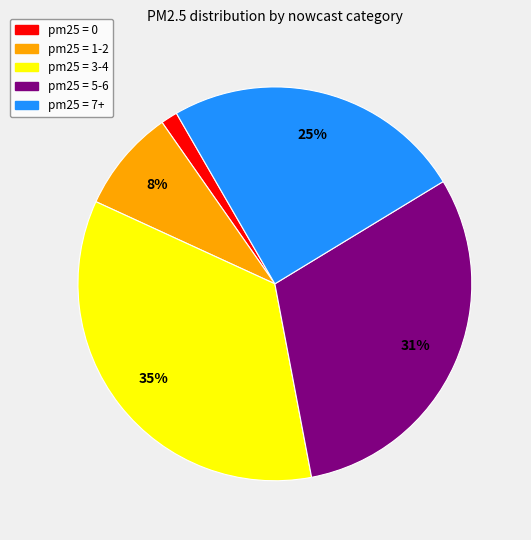

Is there a majority slice in this chart?

No